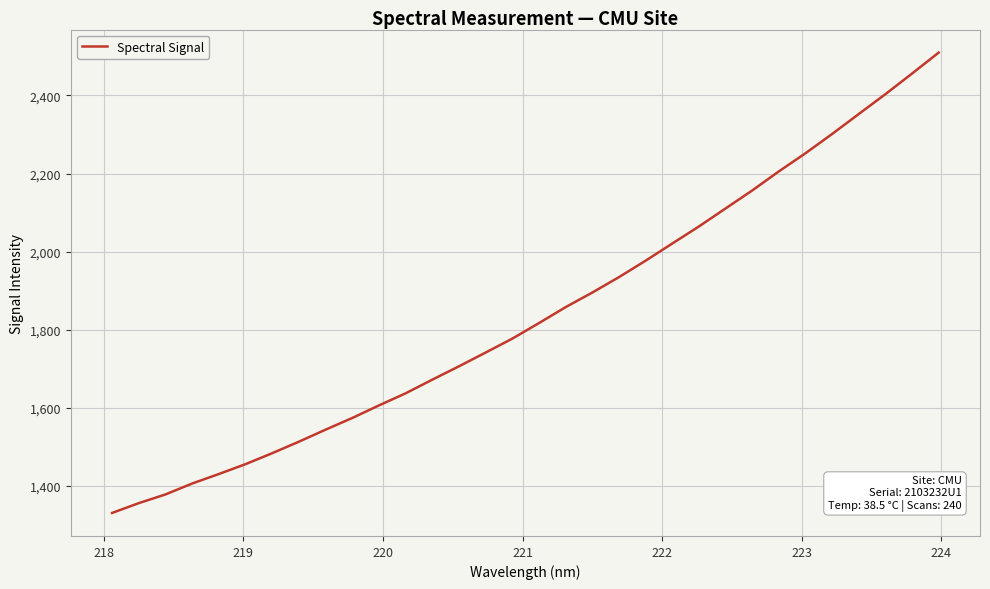

Is this an area chart (filled region under the line)?

No